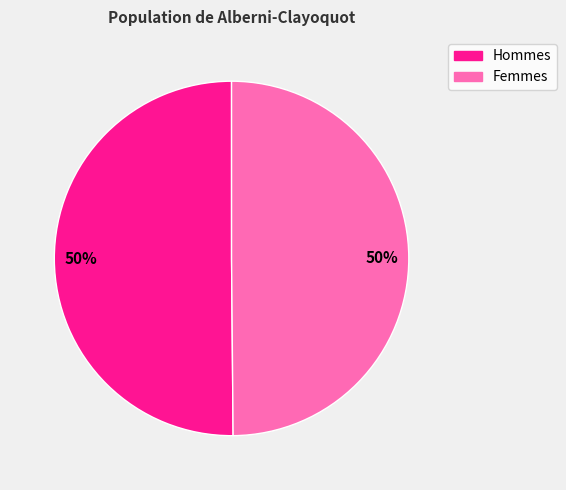

To the nearest percent, what is the average slice percentage?

50%